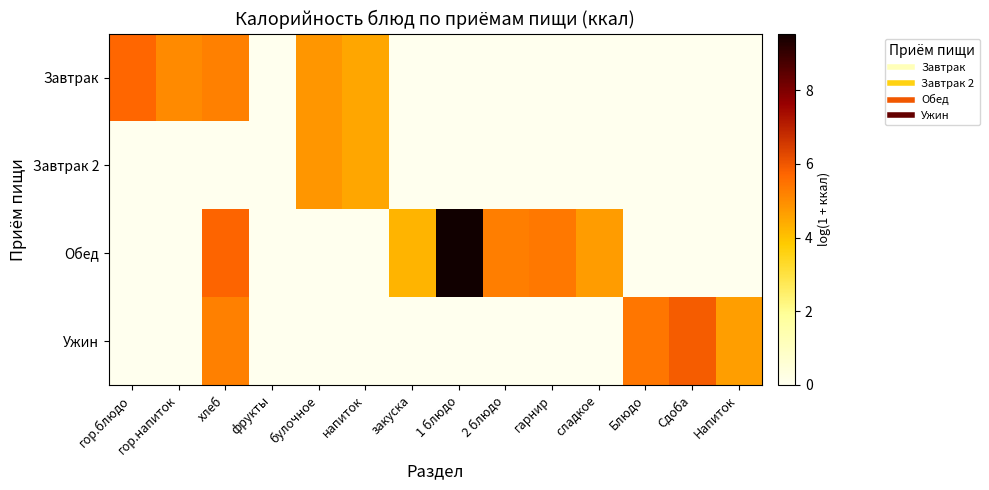

Reading left to right, extract all data points from this chart.

Завтрак: гор.блюдо=5.7	гор.напиток=5.0	хлеб=5.2	фрукты=0.0	булочное=4.8	напиток=4.5	закуска=0.0	1 блюдо=0.0	2 блюдо=0.0	гарнир=0.0	сладкое=0.0	Блюдо=0.0	Сдоба=0.0	Напиток=0.0
Завтрак 2: гор.блюдо=0.0	гор.напиток=0.0	хлеб=0.0	фрукты=0.0	булочное=4.8	напиток=4.5	закуска=0.0	1 блюдо=0.0	2 блюдо=0.0	гарнир=0.0	сладкое=0.0	Блюдо=0.0	Сдоба=0.0	Напиток=0.0
Обед: гор.блюдо=0.0	гор.напиток=0.0	хлеб=5.8	фрукты=0.0	булочное=0.0	напиток=0.0	закуска=4.3	1 блюдо=9.5	2 блюдо=5.3	гарнир=5.4	сладкое=4.7	Блюдо=0.0	Сдоба=0.0	Напиток=0.0
Ужин: гор.блюдо=0.0	гор.напиток=0.0	хлеб=5.2	фрукты=0.0	булочное=0.0	напиток=0.0	закуска=0.0	1 блюдо=0.0	2 блюдо=0.0	гарнир=0.0	сладкое=0.0	Блюдо=5.4	Сдоба=5.9	Напиток=4.7